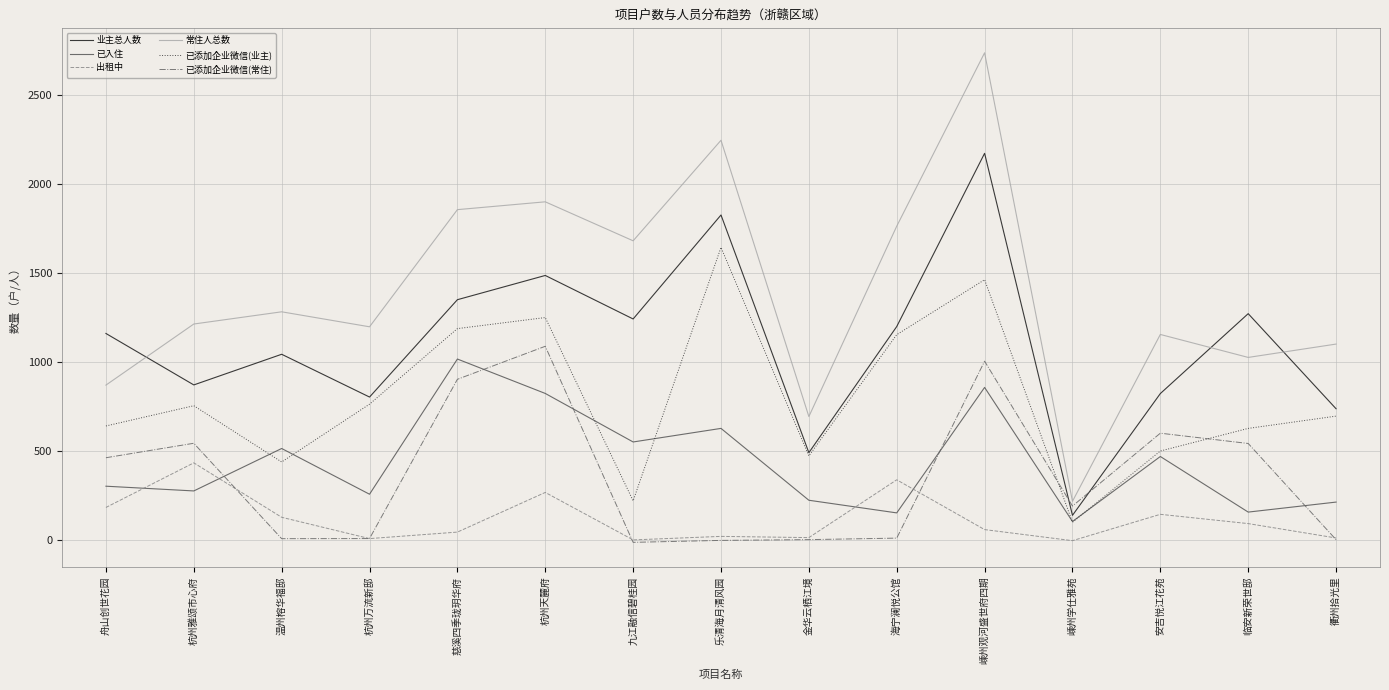

What is the average value of the 业主总人数 series?

1109.3